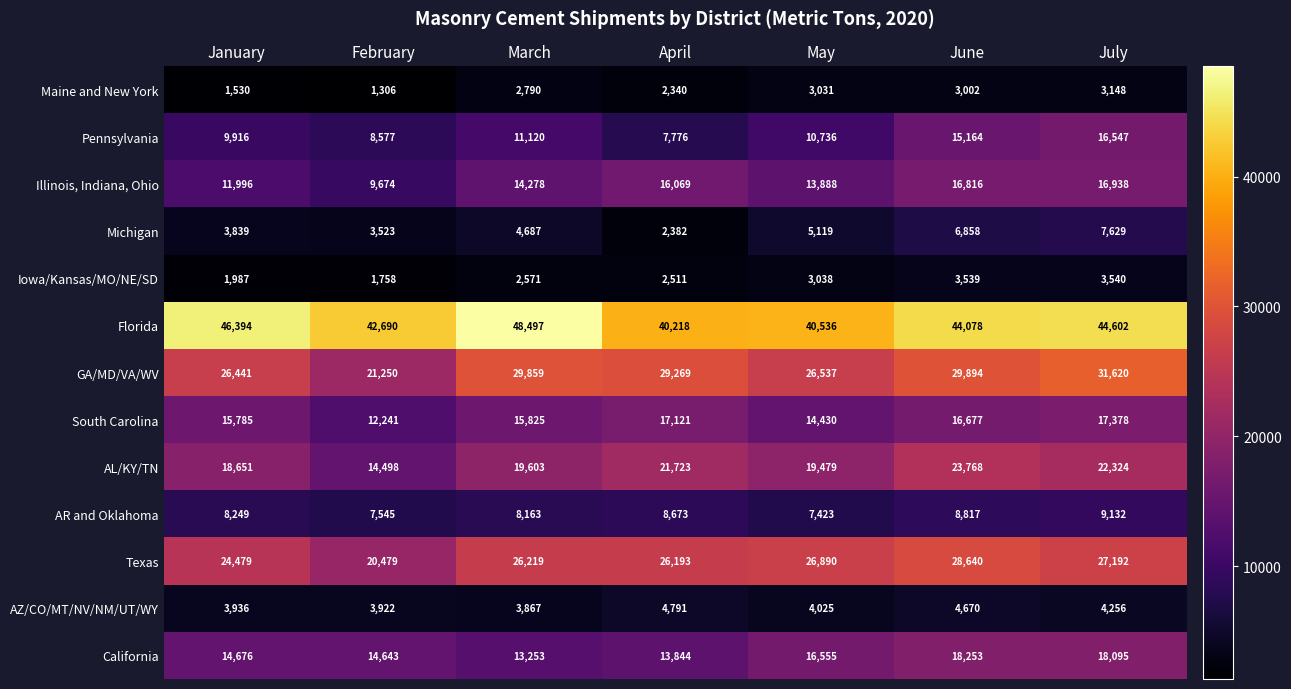

What is the sum of the South Carolina values at May and April?

31551